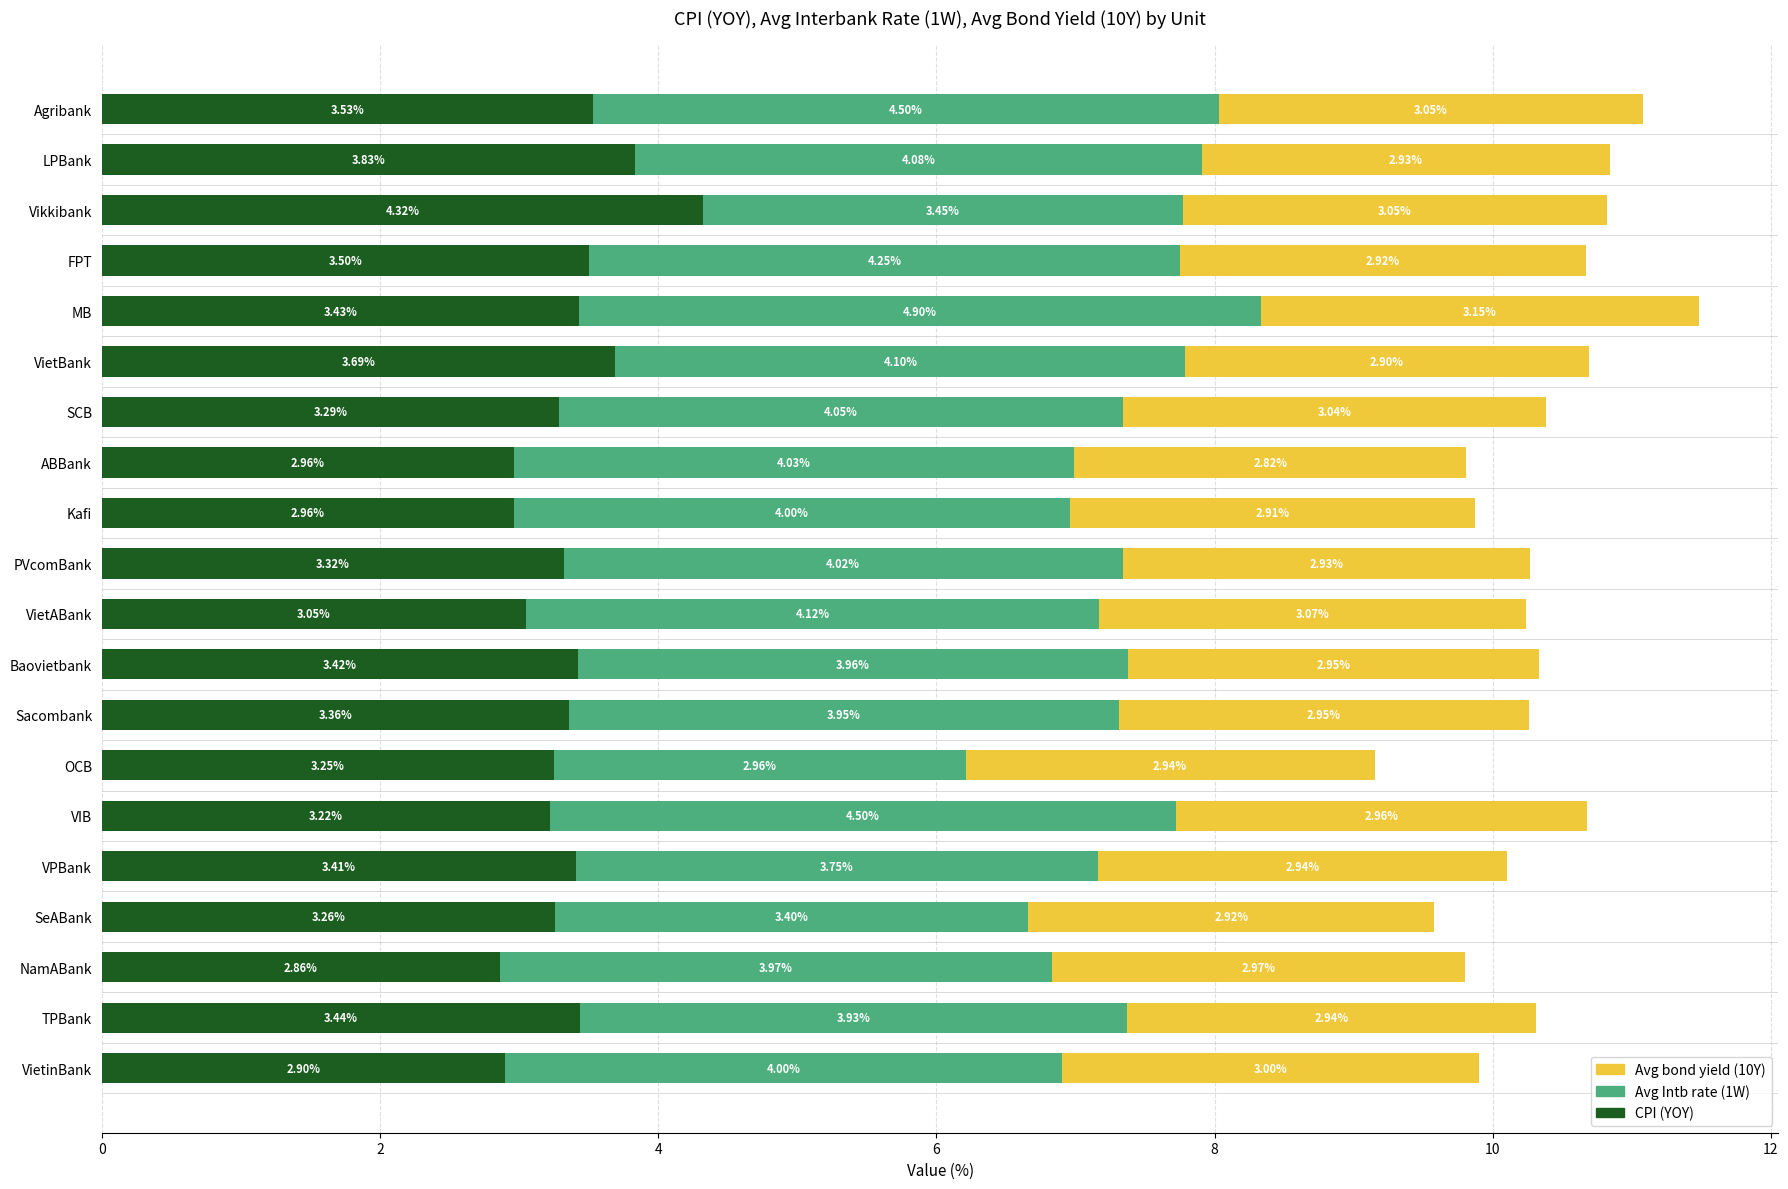

What is the average value of the CPI (YOY) series?

3.4